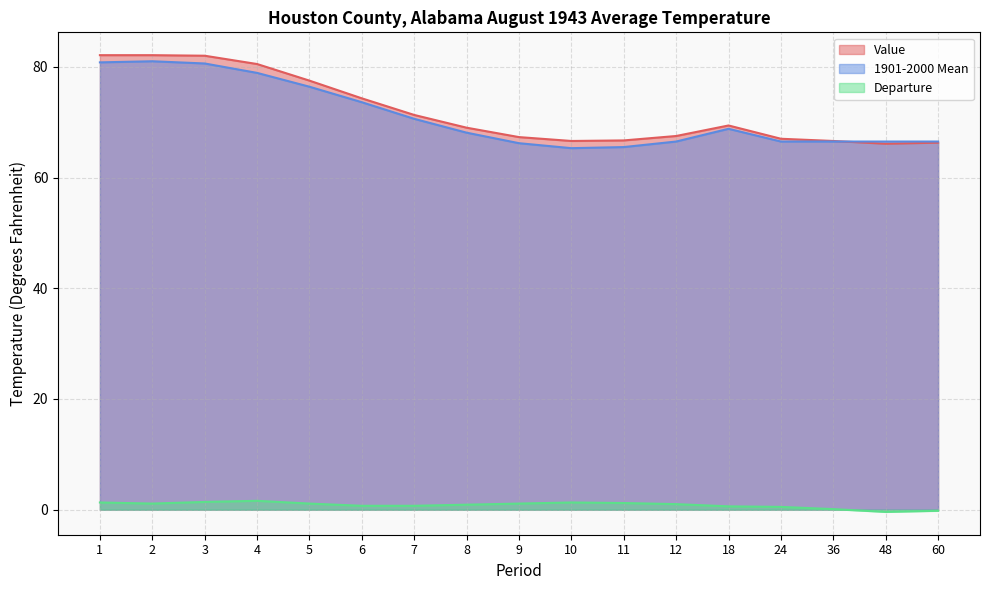

Which series has the widest spread of values?

Value